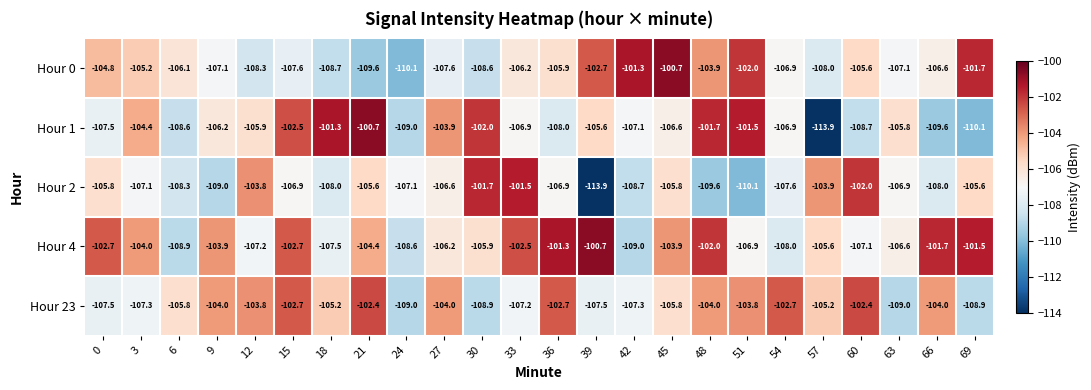

The value of Hour 1 at 18 is -65.3. True or false?

False